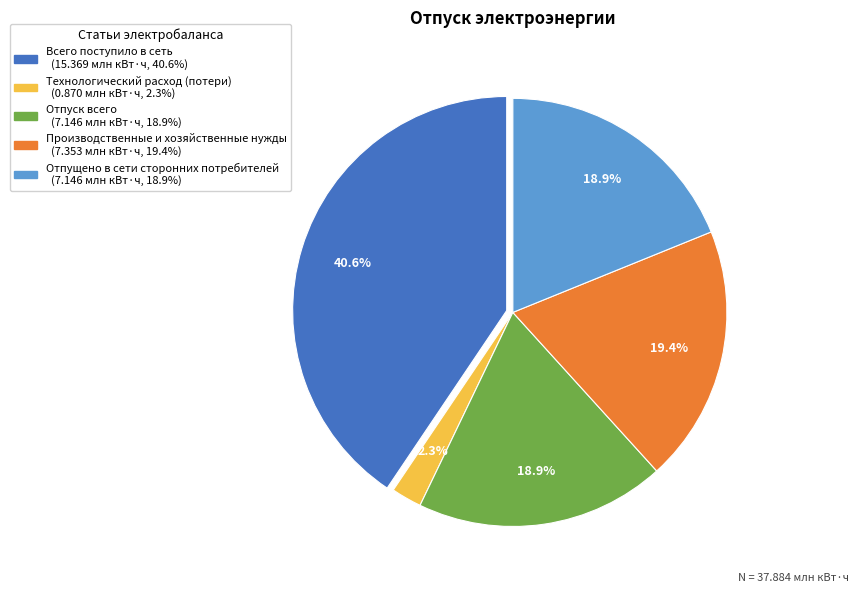

Is there any slice that represents more than half of the pie?

No